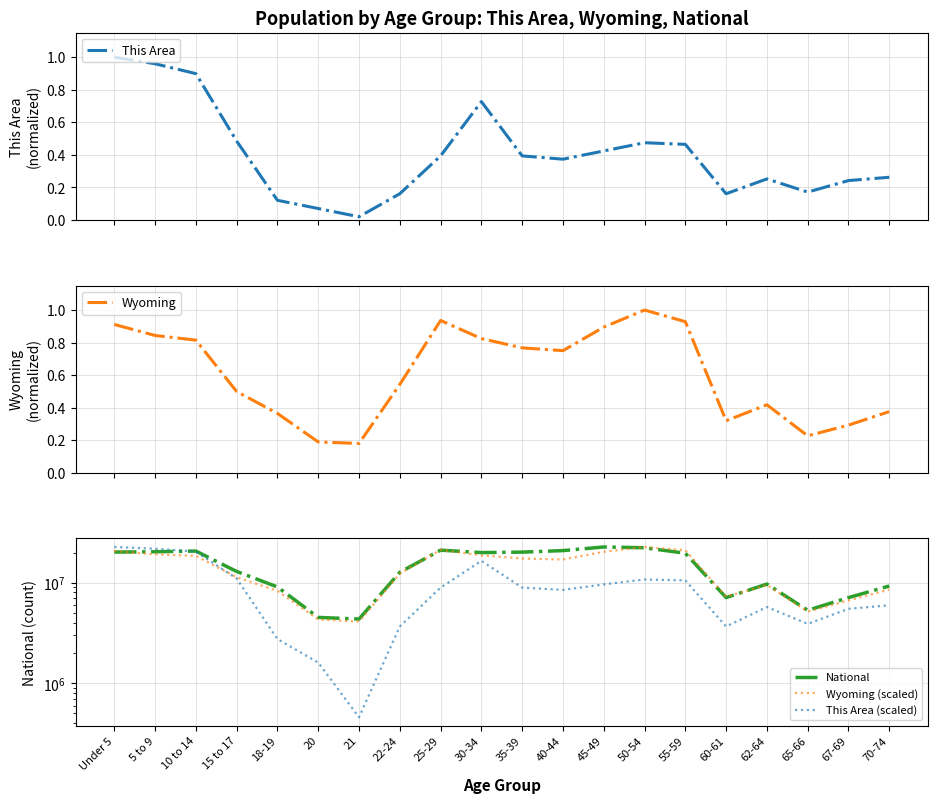

At how many categories does at least one series exceed 6764966?

17